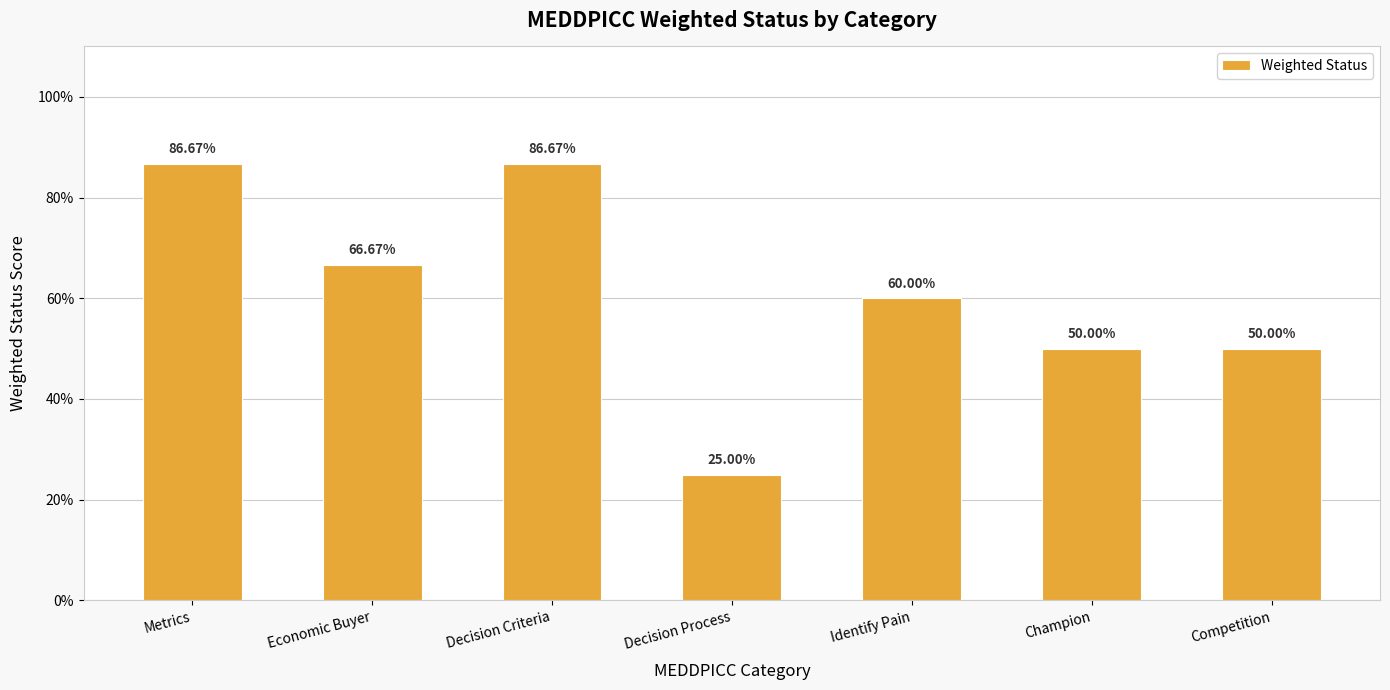

What is the average value?

0.6